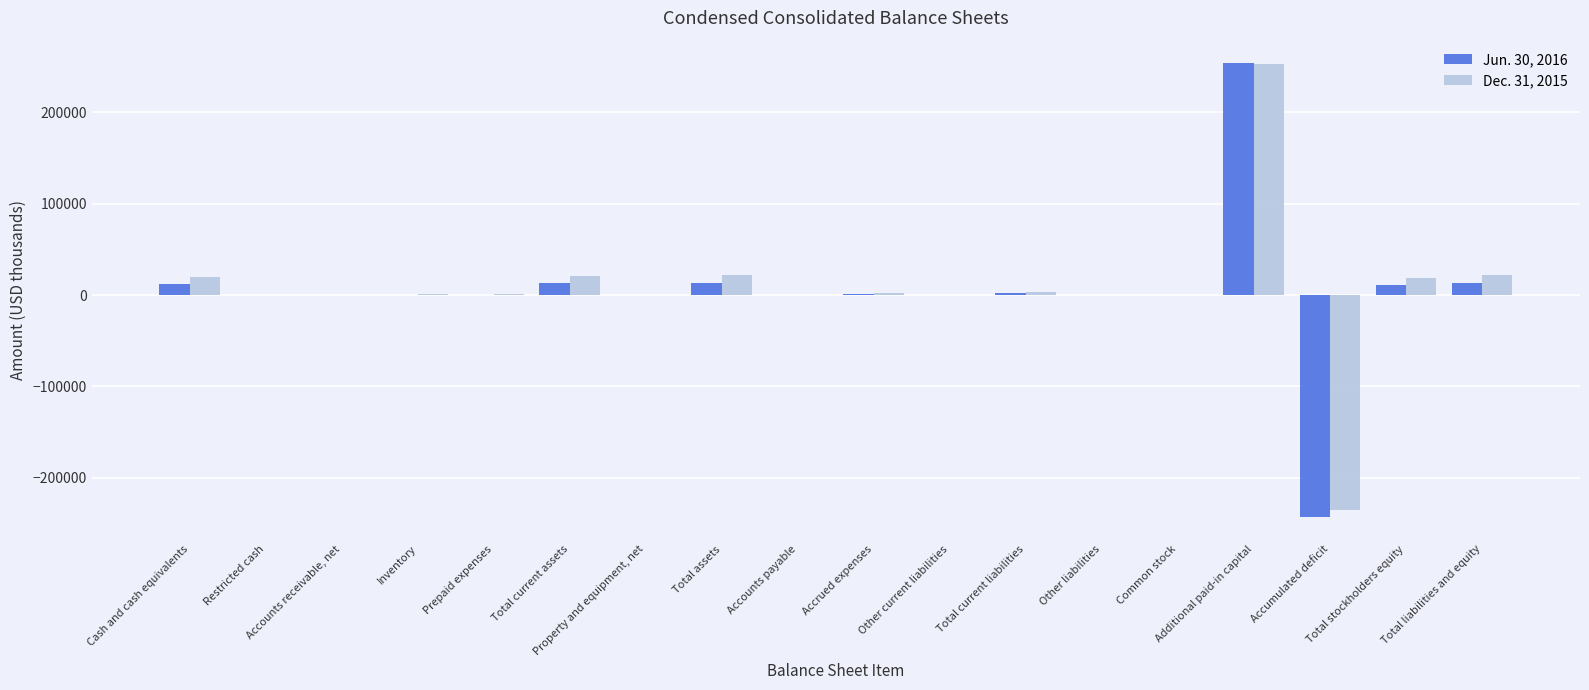

What is the greatest value displayed?

253763